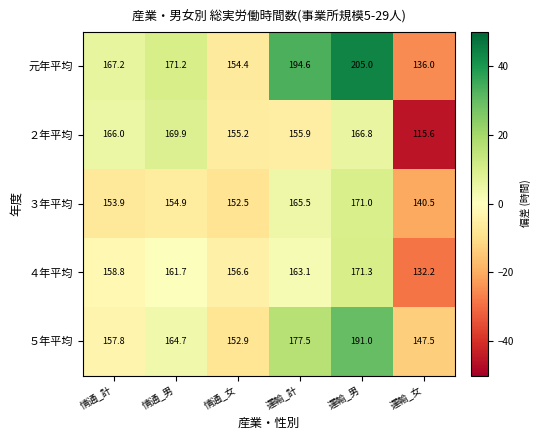

What value does the ２年平均 series have at 情通_男?

169.9